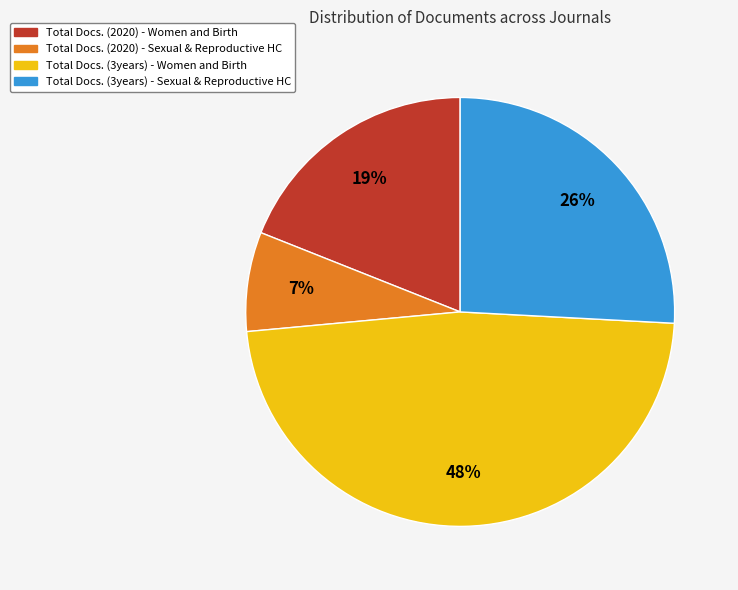

Does any single category account for the majority?

No